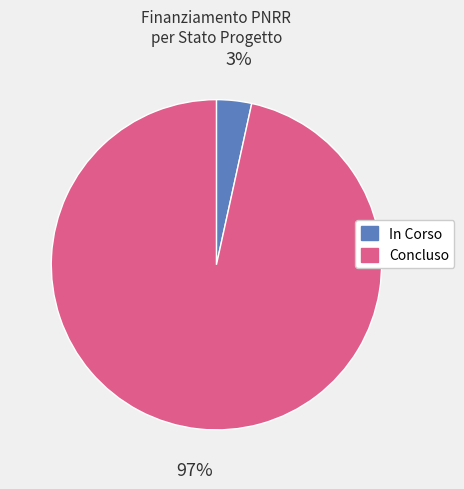

How many segments does this pie chart have?

2